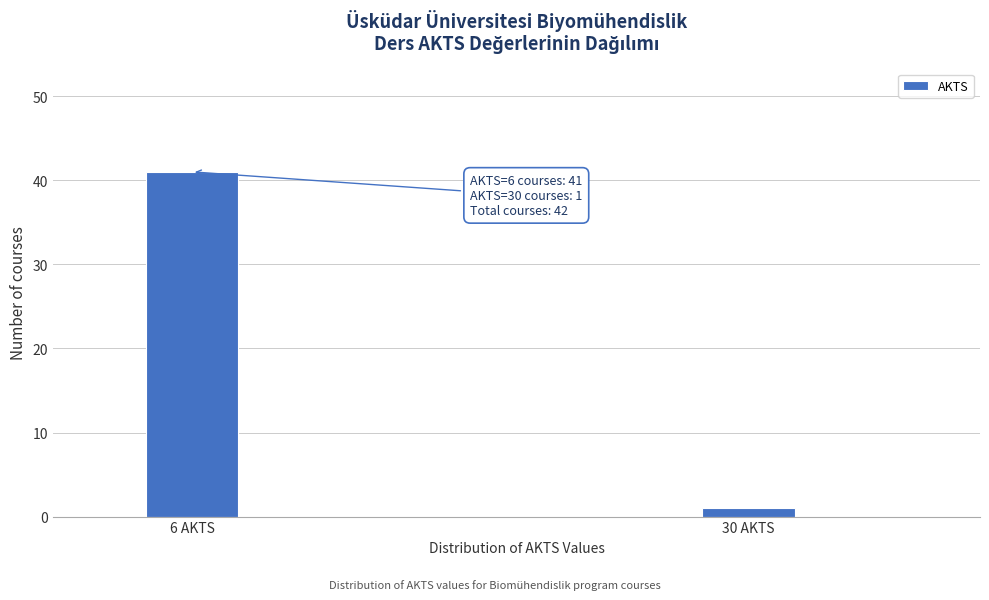

Reading right to left, list all the values displayed in this chart.

30 AKTS=1	6 AKTS=41